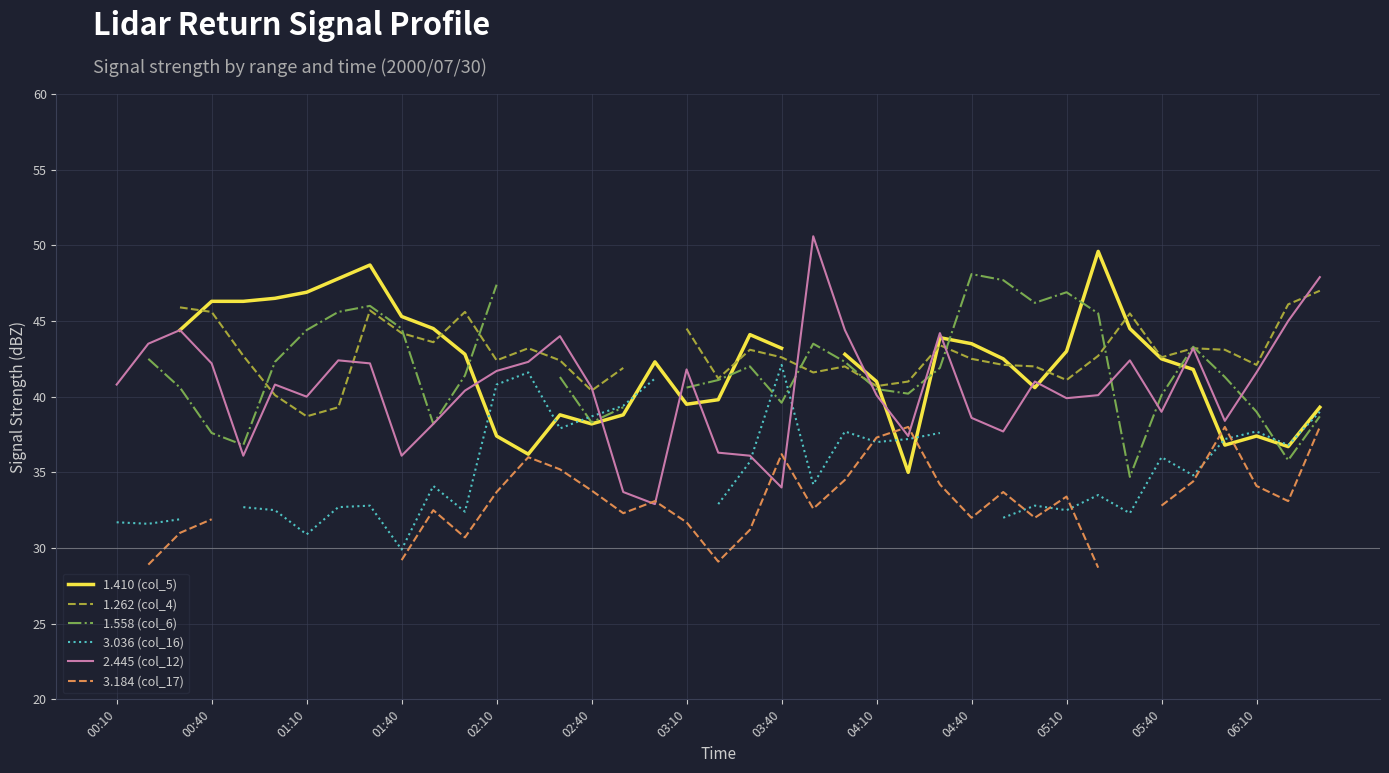

What is the sum of all 2.445 (col_12) values?

1582.0